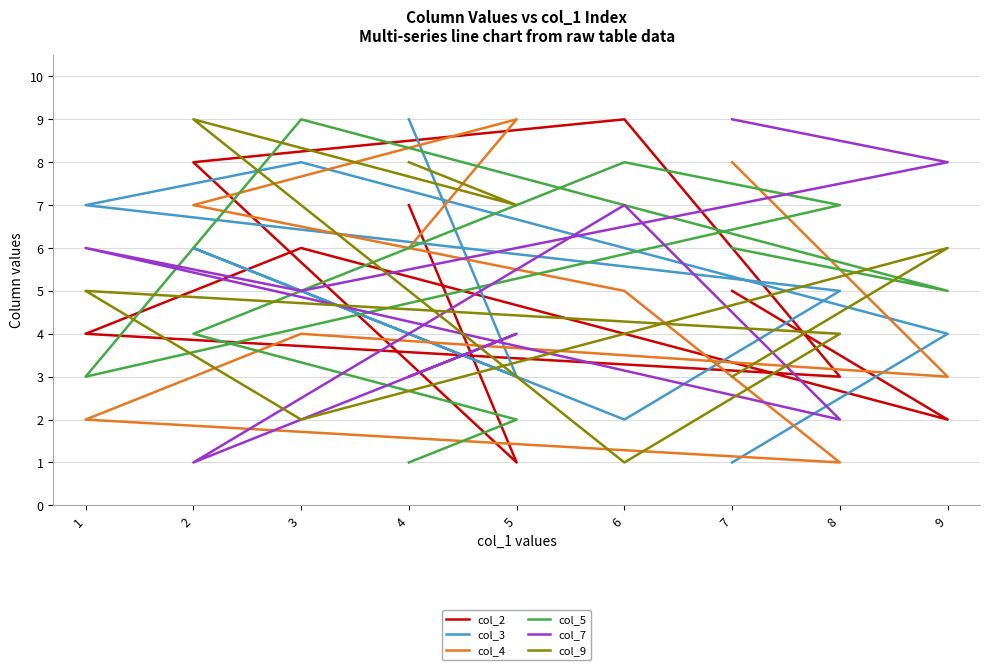

Is this an area chart (filled region under the line)?

No